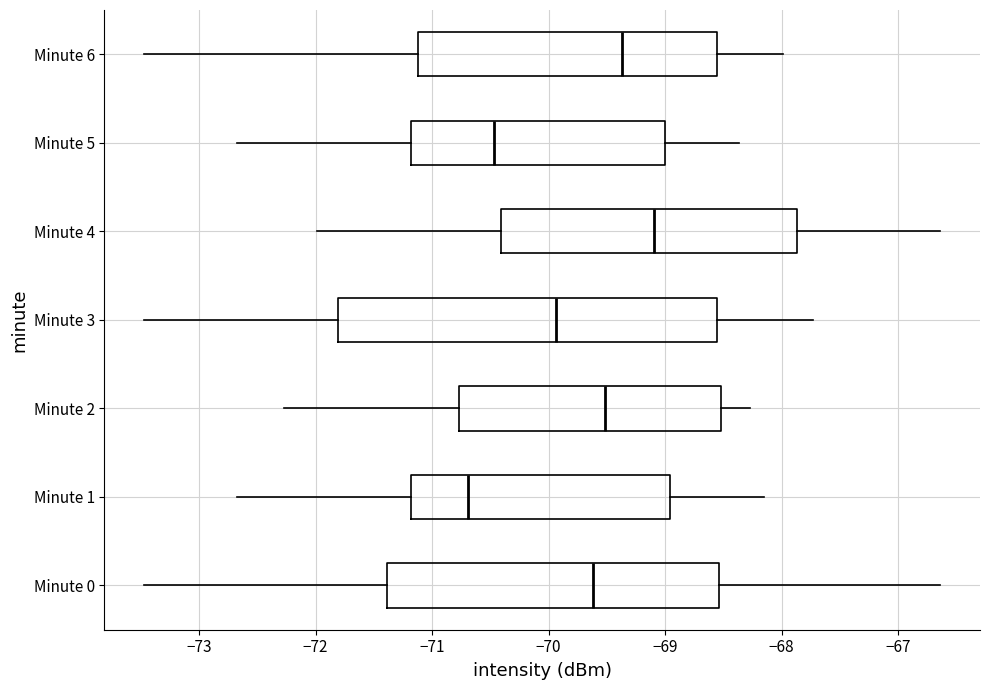

Which box has the furthest to the right median line?

Minute 4